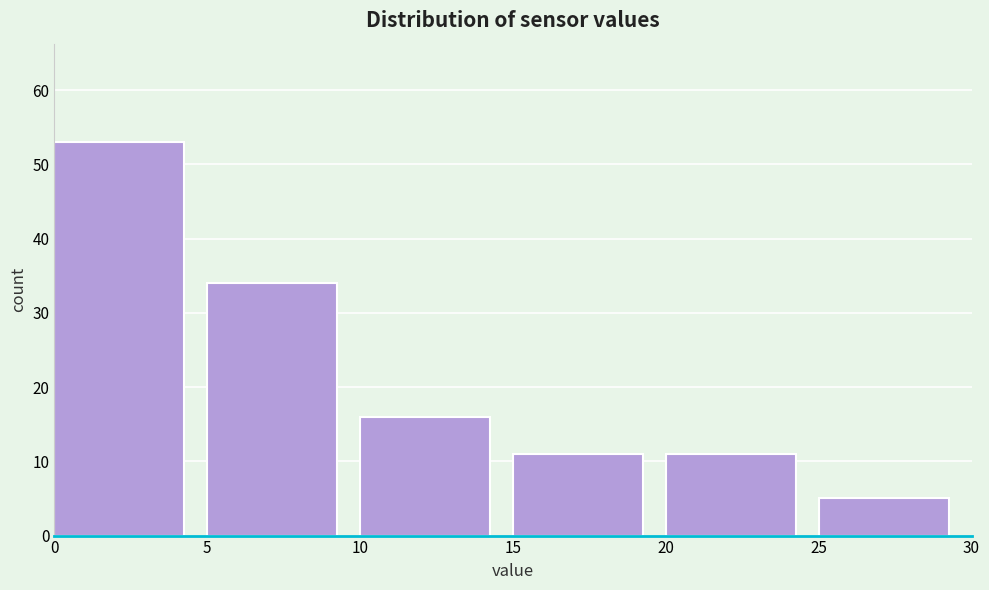

Over which range of the x-axis is the bar tallest?

0 to 5